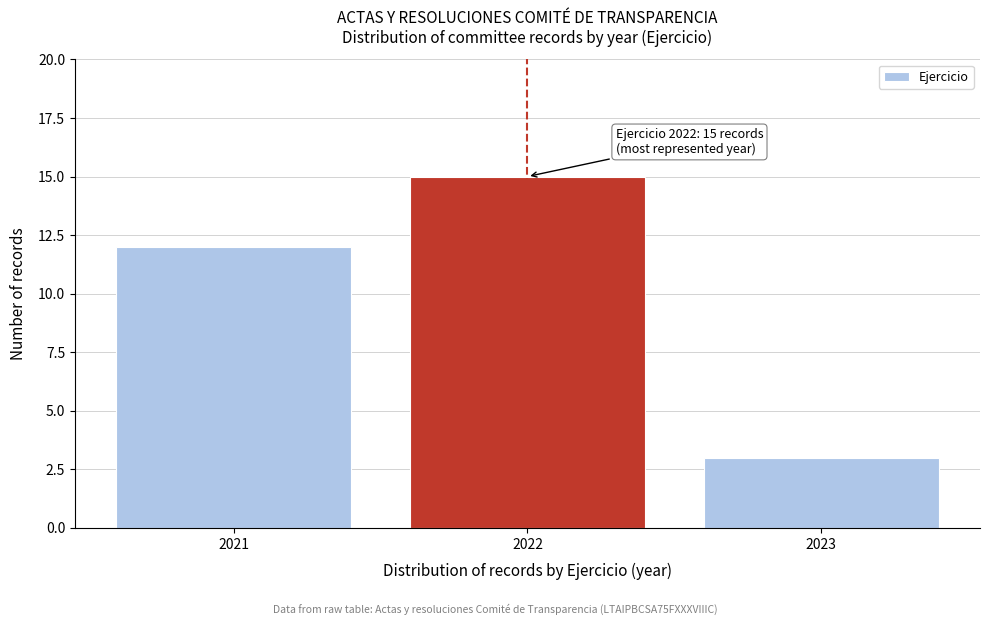

Reading left to right, list all the values displayed in this chart.

2021=12	2022=15	2023=3